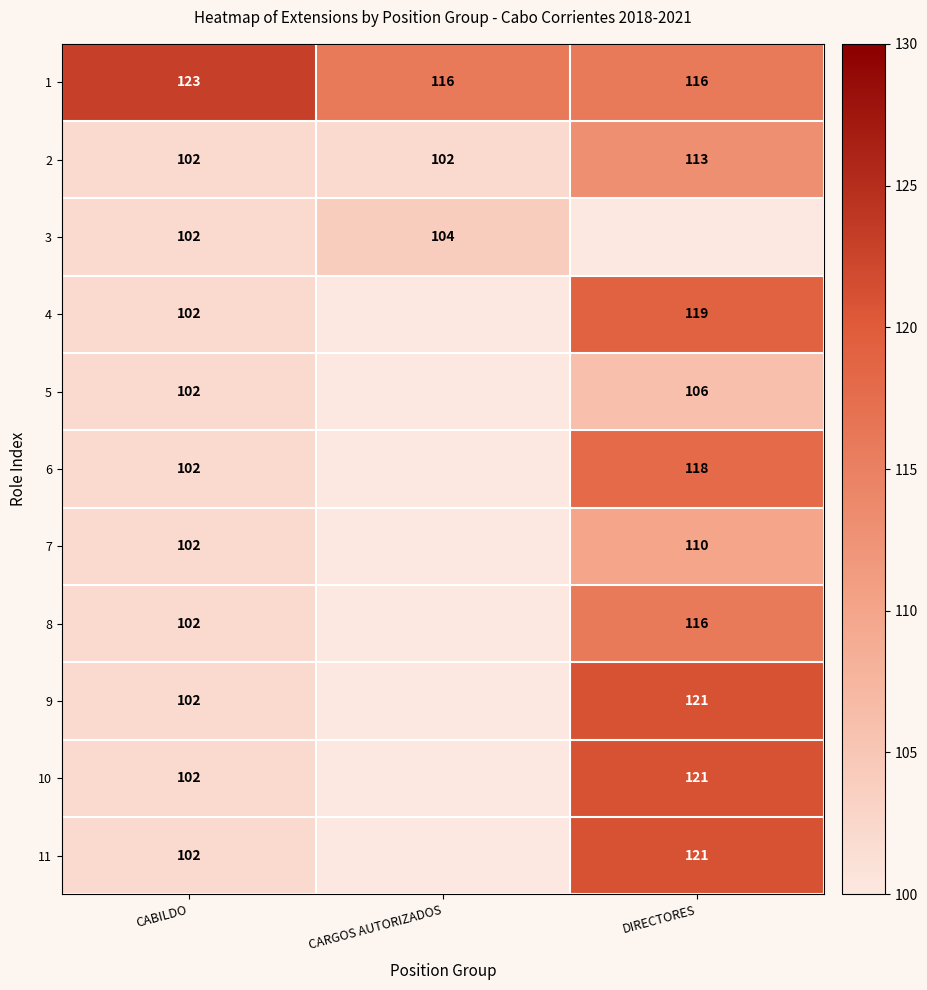

What is the difference between the 10 values at CABILDO and DIRECTORES?

19